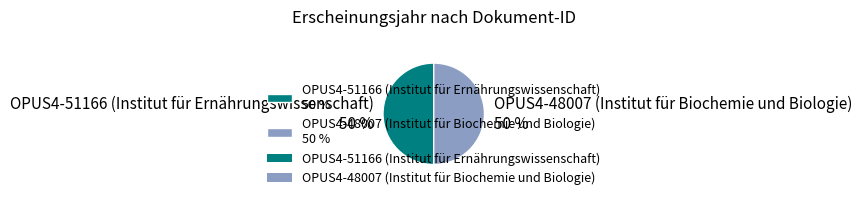

Is the sum of OPUS4-51166 (Institut für Ernährungswissenschaft) 50 % and OPUS4-48007 (Institut für Biochemie und Biologie) 50 % greater than half?

Yes